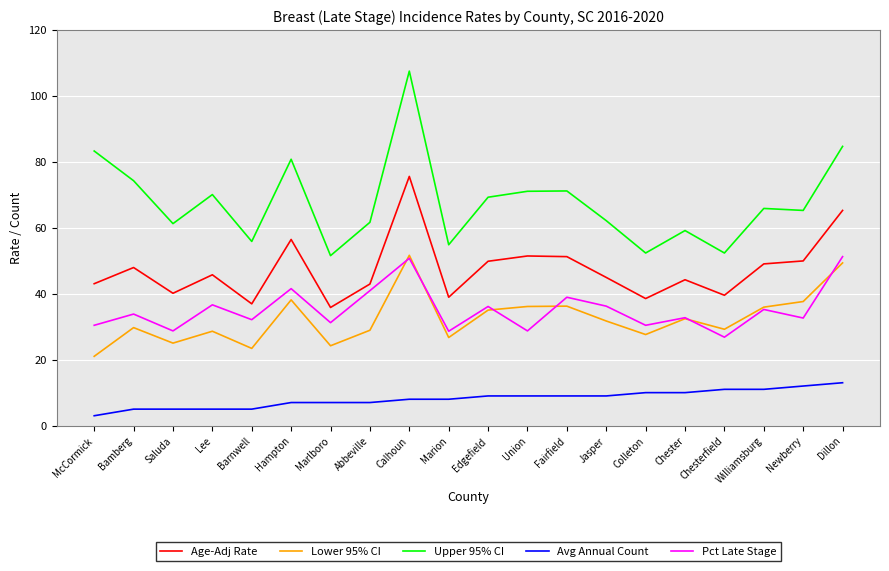

Between Colleton and Newberry, which series saw the biggest shift?

Upper 95% CI